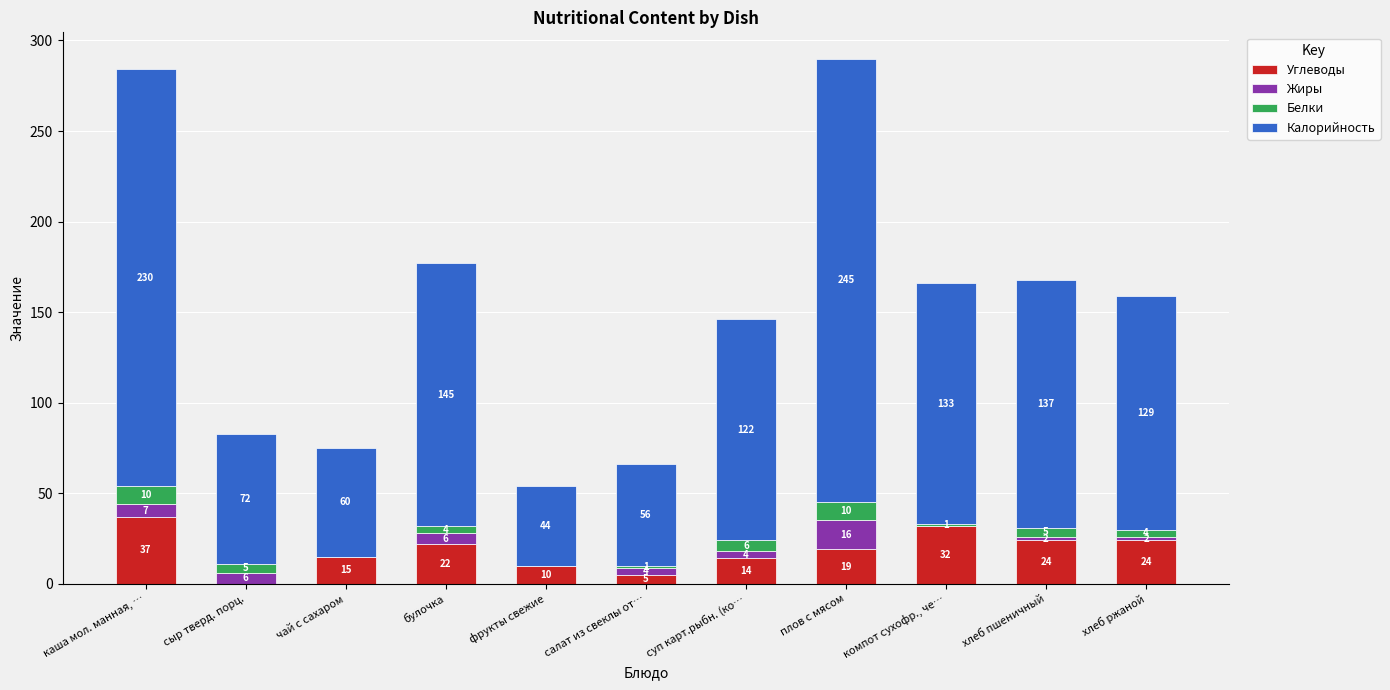

Reading left to right, transcribe the values for Углеводы.

каша мол. манная, …=37	сыр тверд. порц.=0	чай с сахаром=15	булочка=22	фрукты свежие=10	салат из свеклы от…=5	суп карт.рыбн. (ко…=14	плов с мясом=19	компот сухофр., че…=32	хлеб пшеничный=24	хлеб ржаной=24